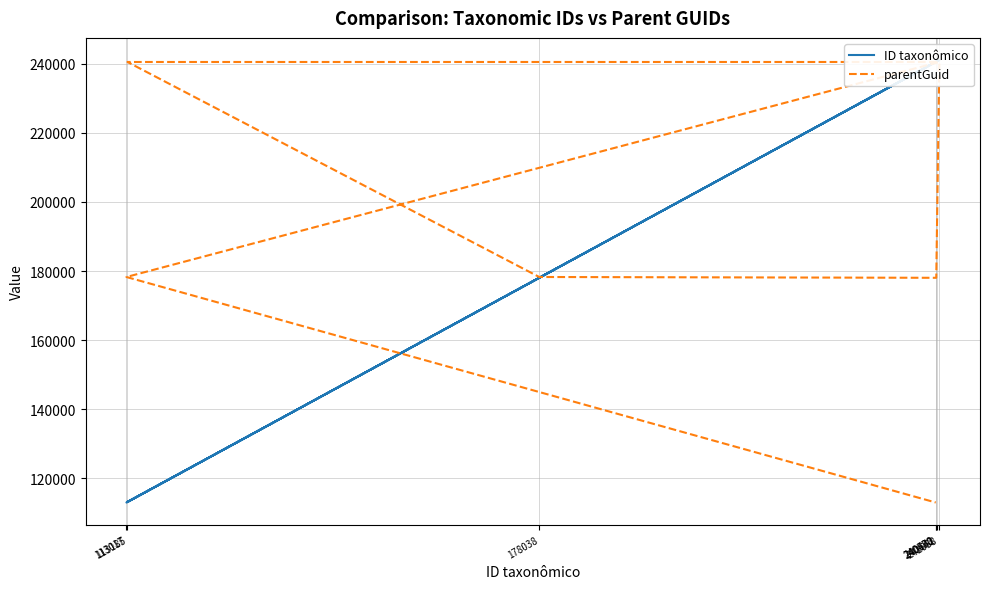

True or false: parentGuid and ID taxonômico intersect in this chart.

True